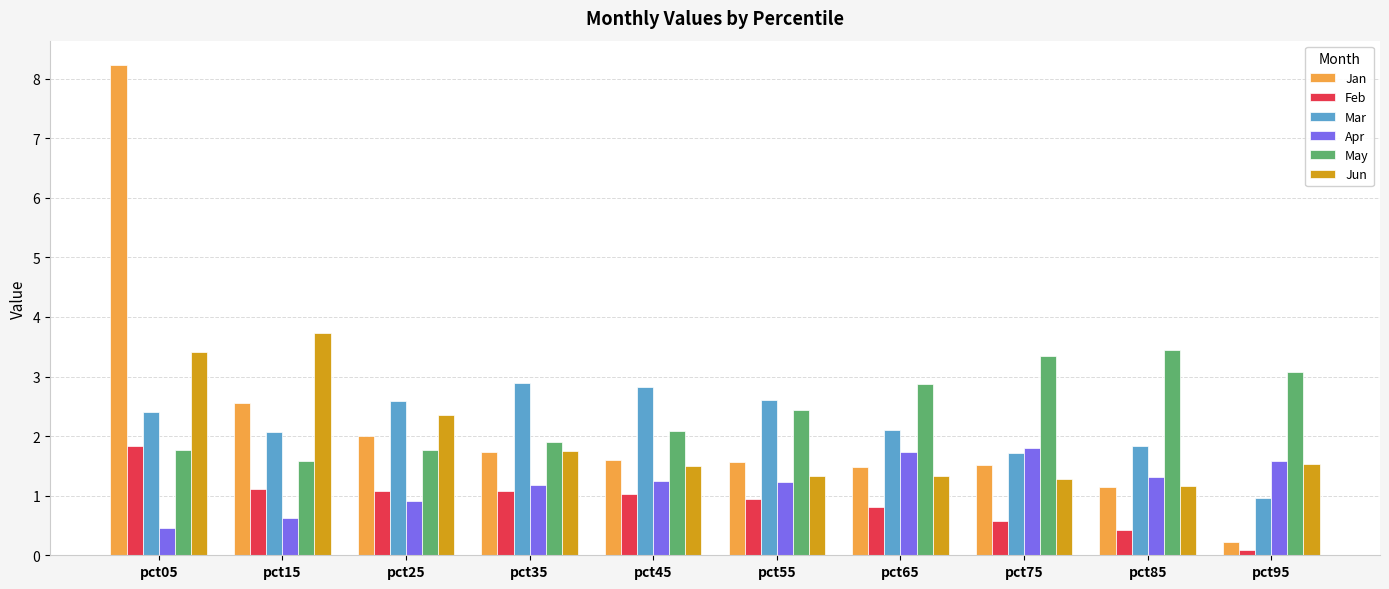

Which series changed the most between pct35 and pct85?

May